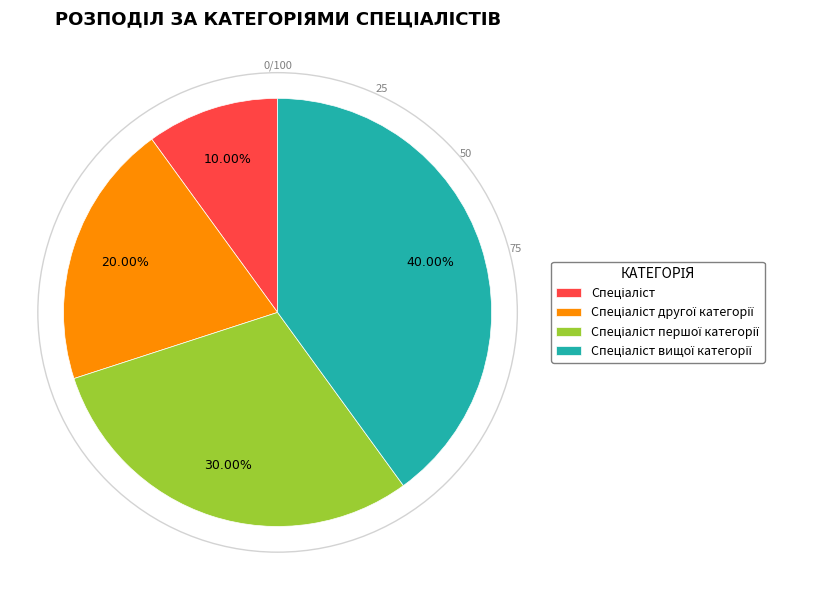

To the nearest percent, what is the average slice percentage?

25%